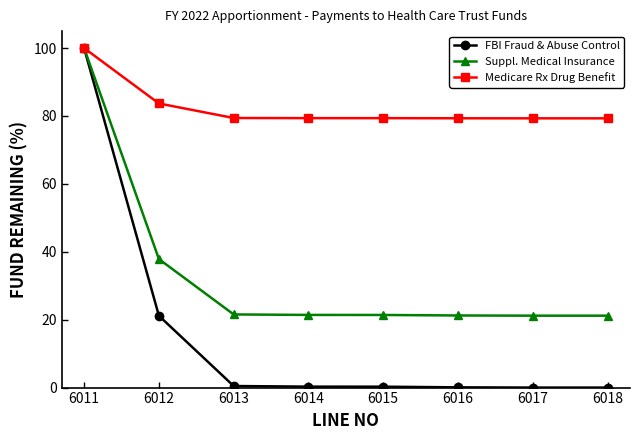

List the series in order of their overall mean, lowest first.

FBI Fraud & Abuse Control, Suppl. Medical Insurance, Medicare Rx Drug Benefit